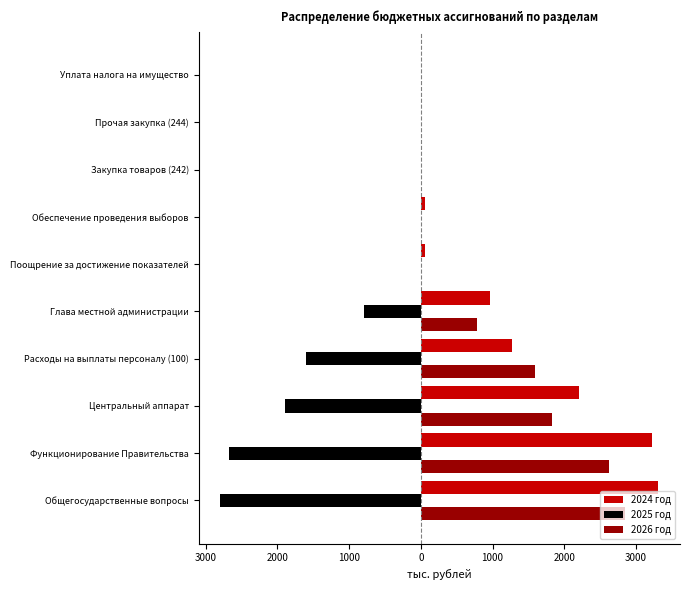

What are all the series names shown in the legend?

2024 год, 2025 год, 2026 год